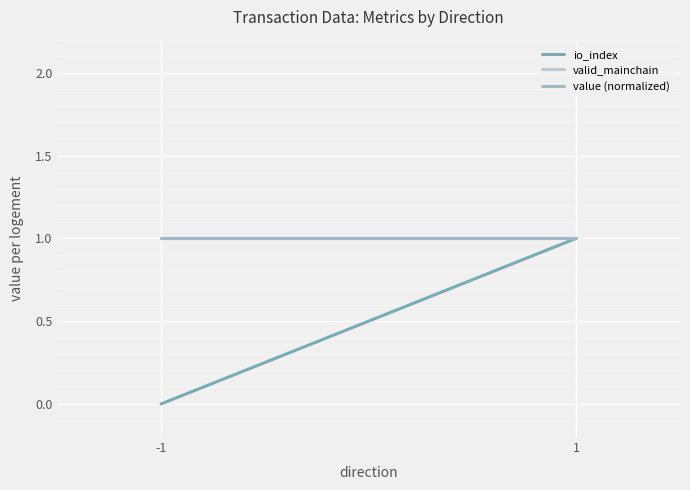

What is the difference between the maximum and minimum values in the io_index series?

1.0